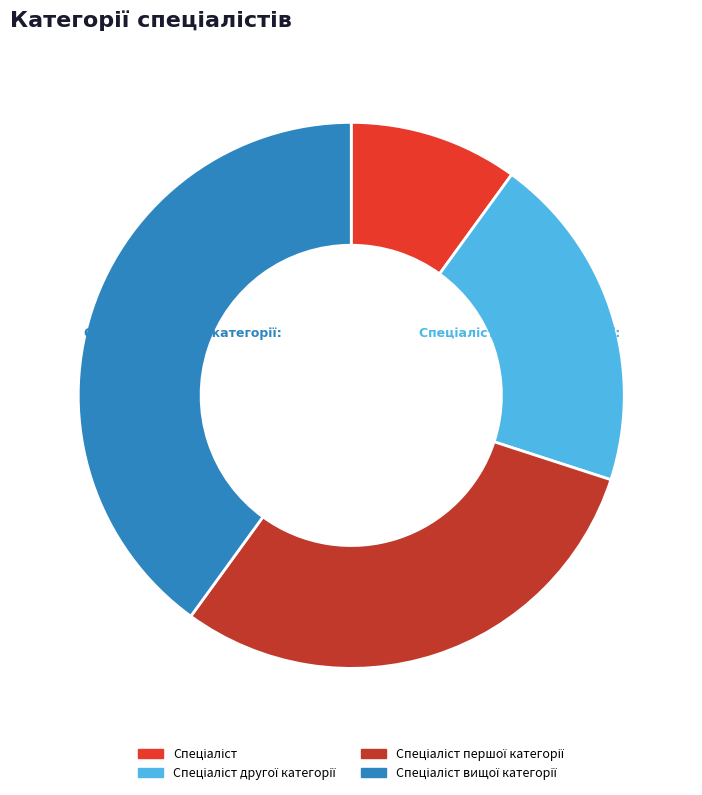

Does any single category account for the majority?

No